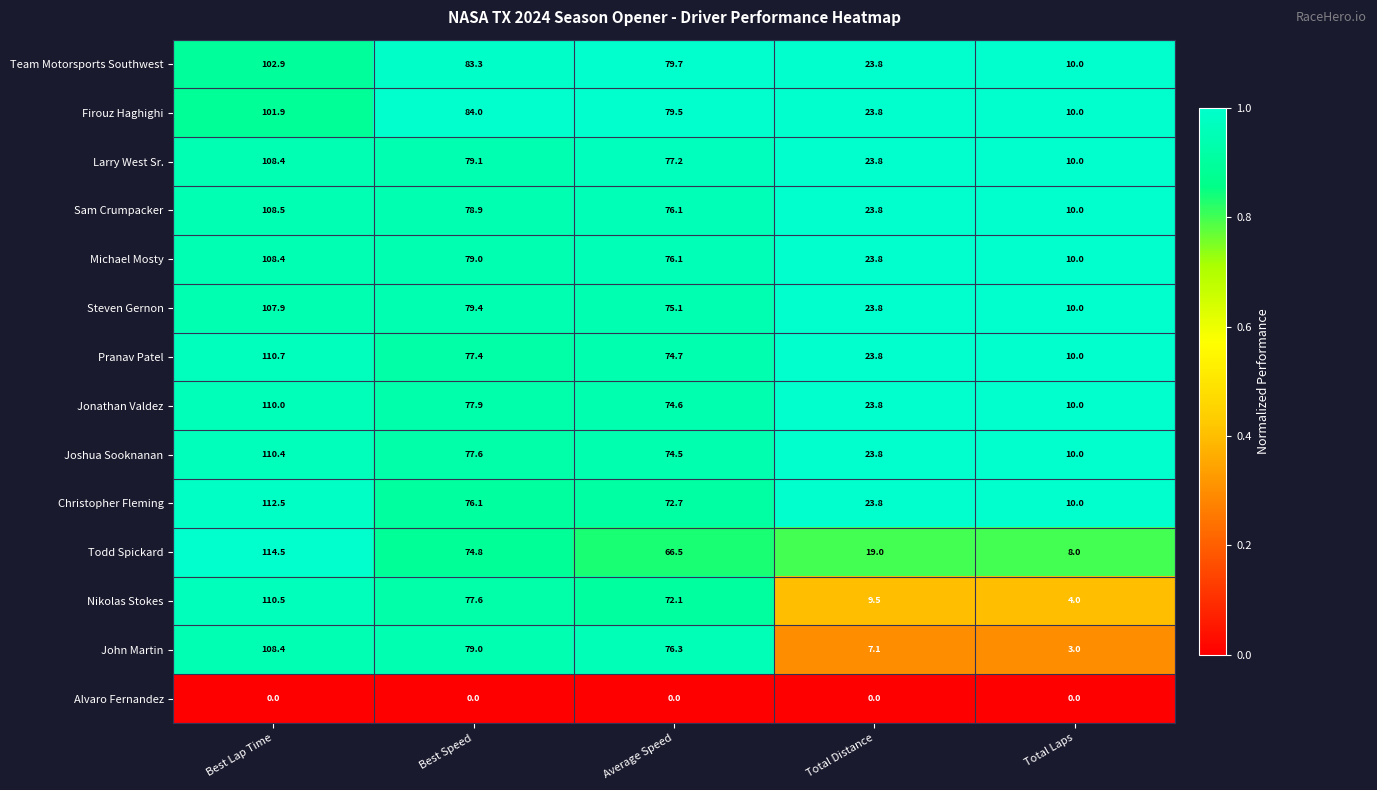

The value of Todd Spickard at Average Speed is 40.7. True or false?

False